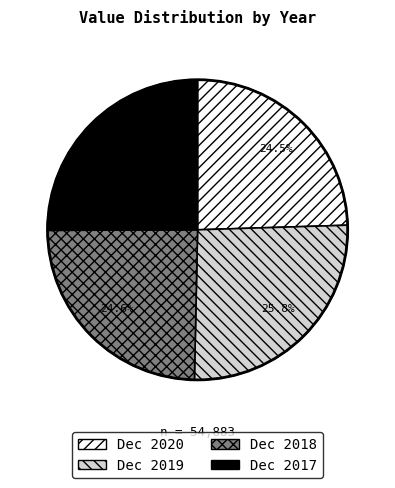

Which slice is the largest?

Dec 2019